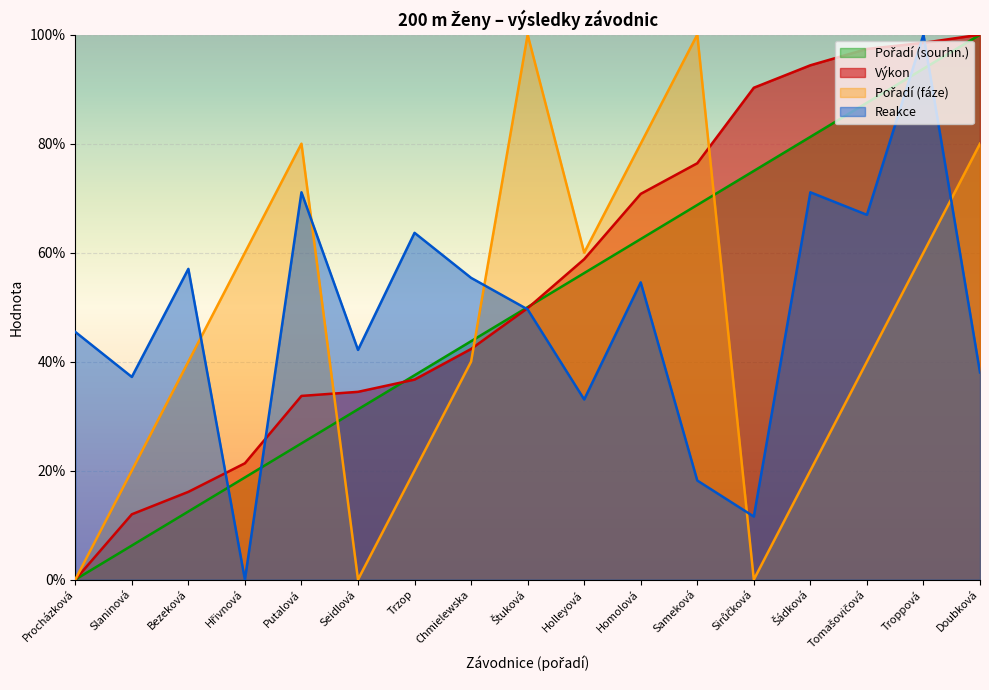

How many interior local valleys does the Pořadí (fáze) series have?

3